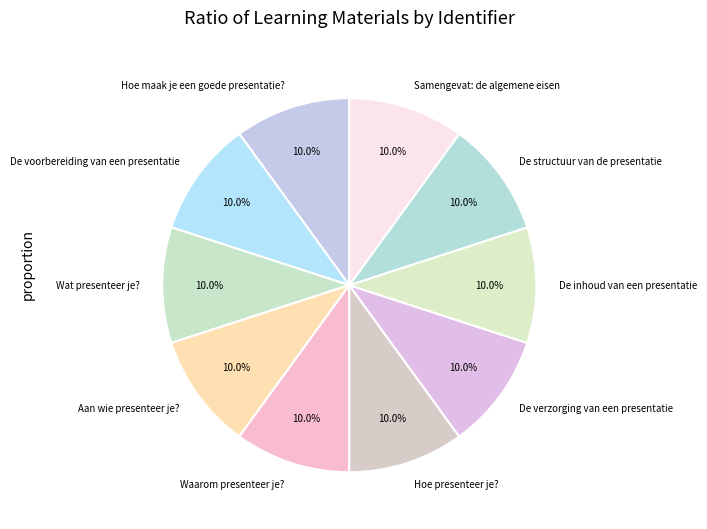

The Wat presenteer je? slice represents 4% of the pie. True or false?

False